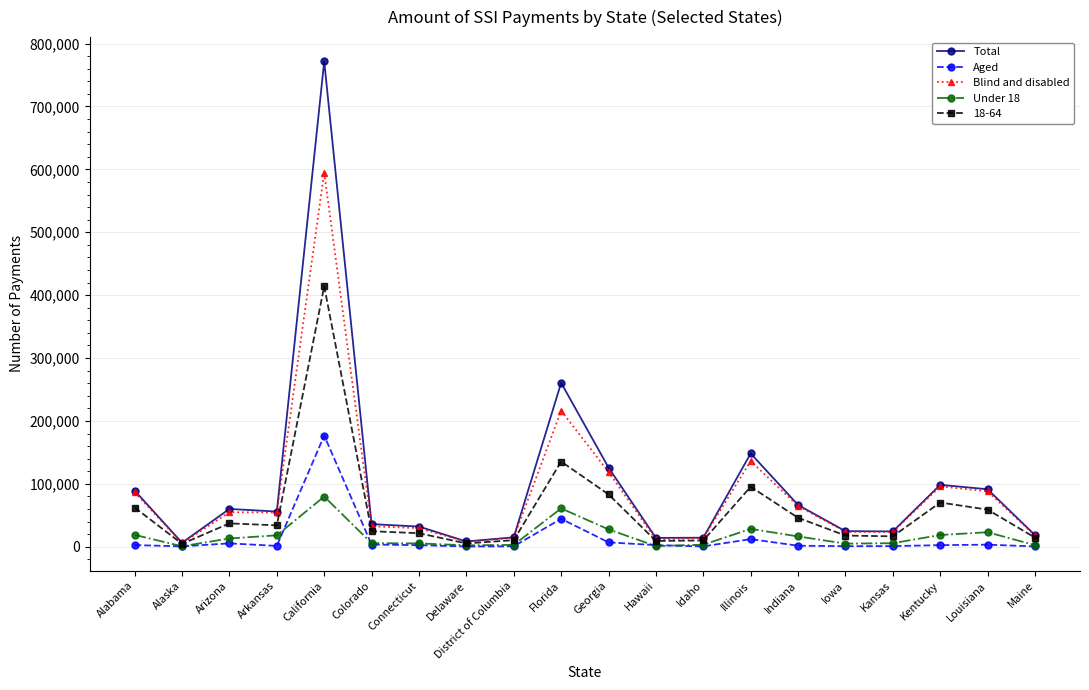

At Florida, list the series in order from smallest to largest.

Aged, Under 18, 18-64, Blind and disabled, Total